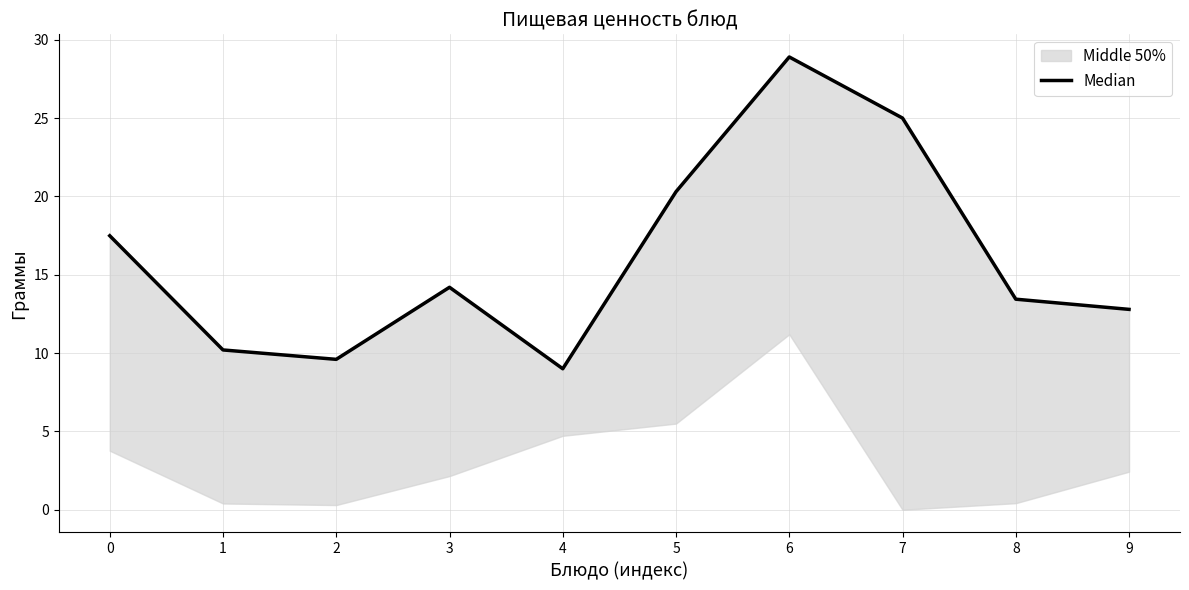

Approximately how many times larger is the value at 5 compared to 6?

0.7